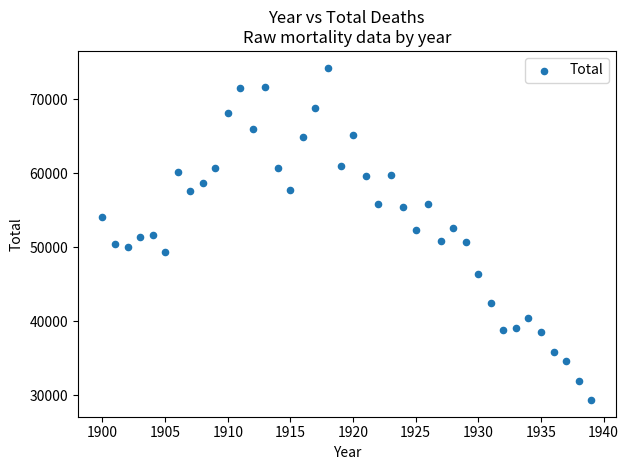

What is the range of X values (max minus min)?

39.0